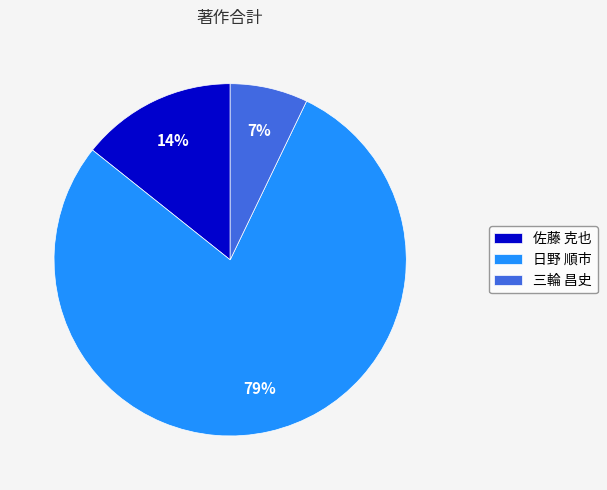

The 佐藤 克也 slice represents 14% of the pie. True or false?

True